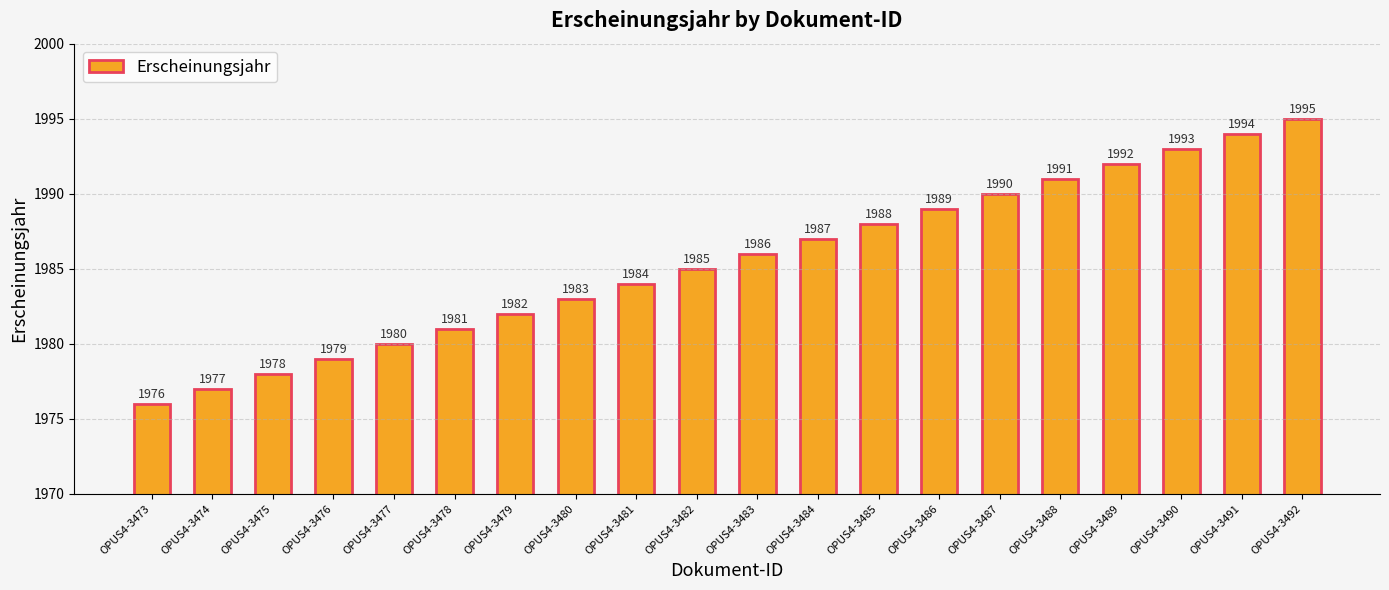

Reading right to left, extract all data points from this chart.

1995	1994	1993	1992	1991	1990	1989	1988	1987	1986	1985	1984	1983	1982	1981	1980	1979	1978	1977	1976